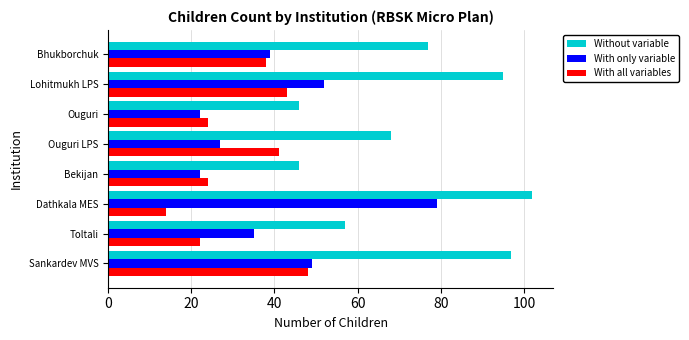

Rank the series by their average value, from highest to lowest.

Without variable, With only variable, With all variables